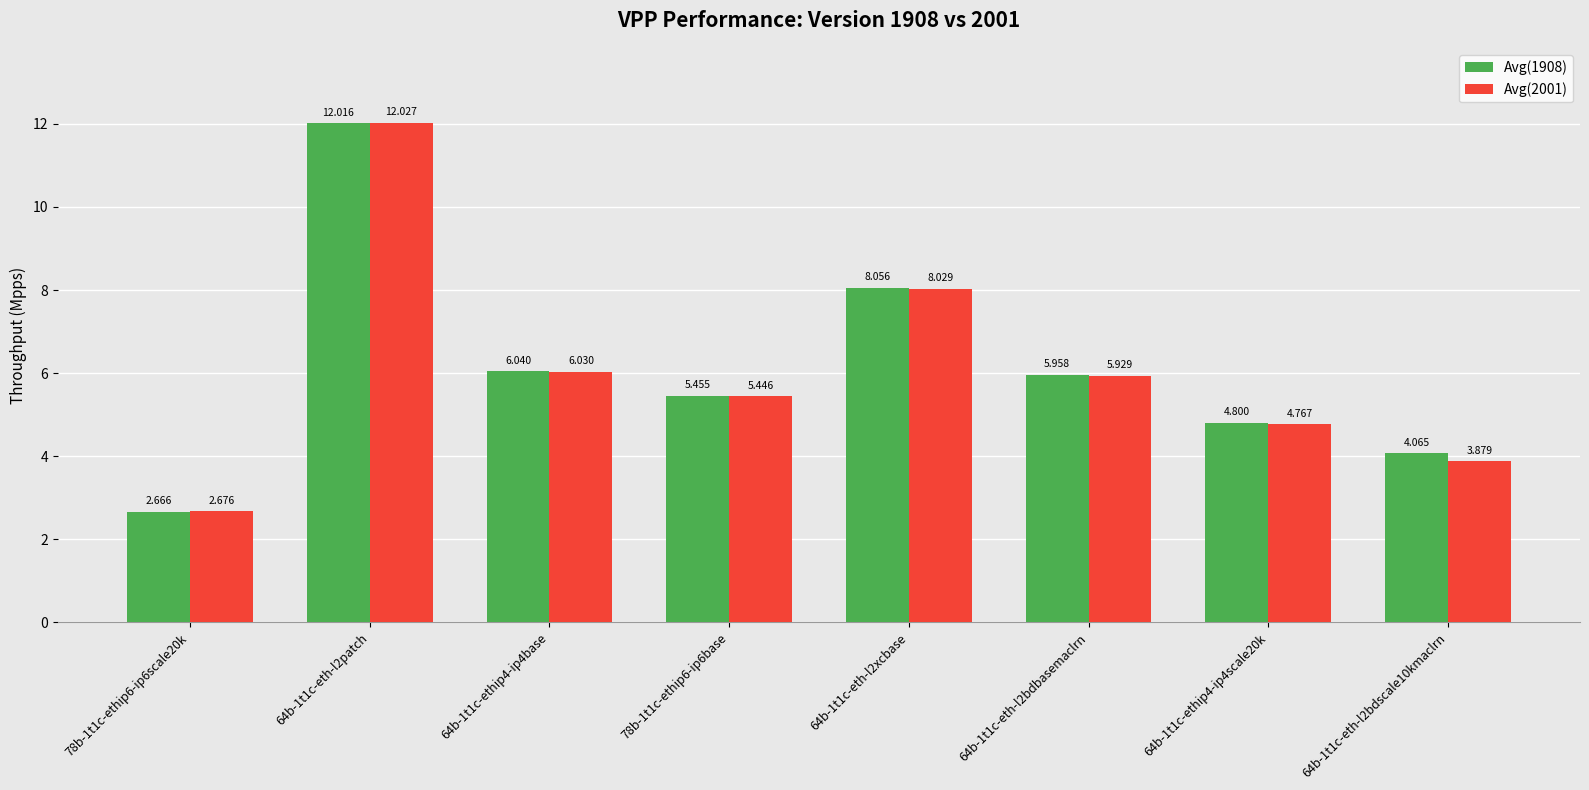

Which series has the largest total across all categories?

Avg(1908)